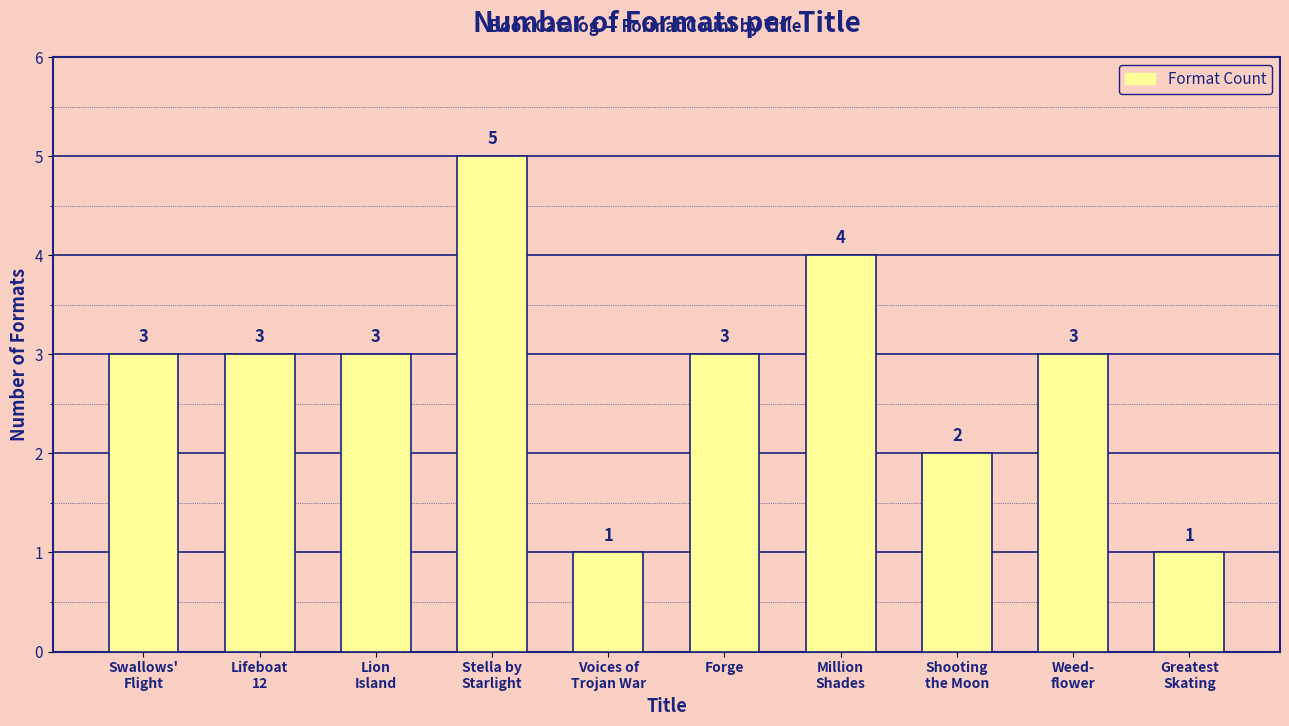

What is the value of the 3rd bar from the left?

3